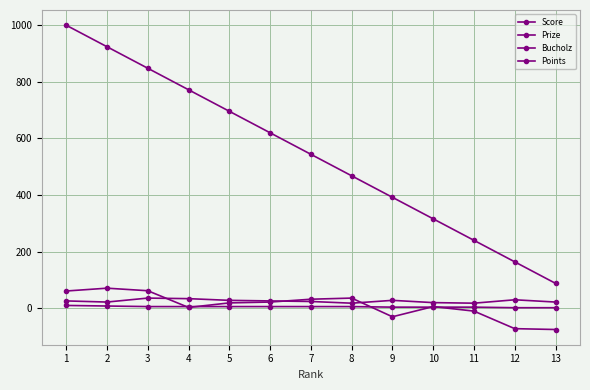

Does the chart display data point markers on the line(s)?

Yes